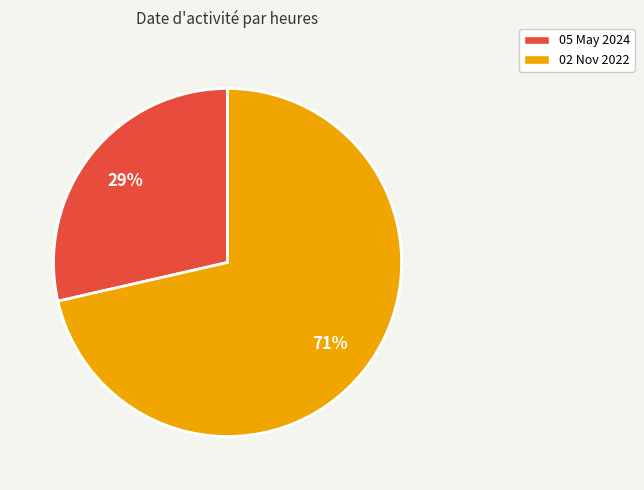

What percentage is the 05 May 2024 slice, to the nearest percent?

29%